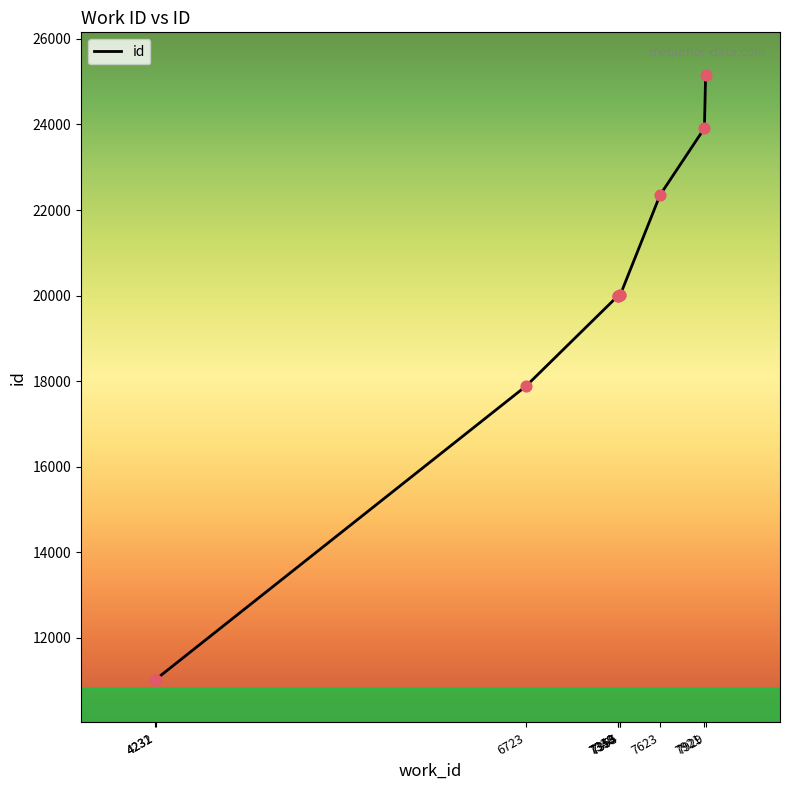

Approximately how many times larger is the value at 7354 compared to 7623?

0.9